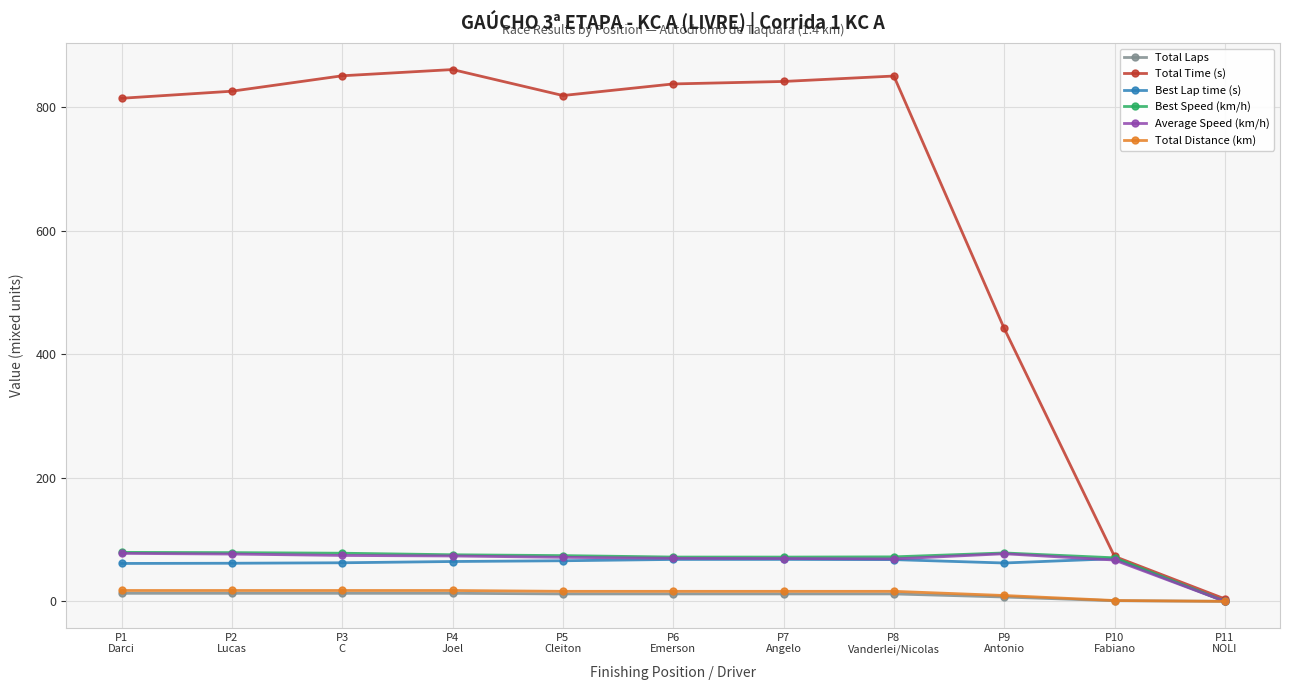

How many data points in Average Speed (km/h) are less than 71?

5